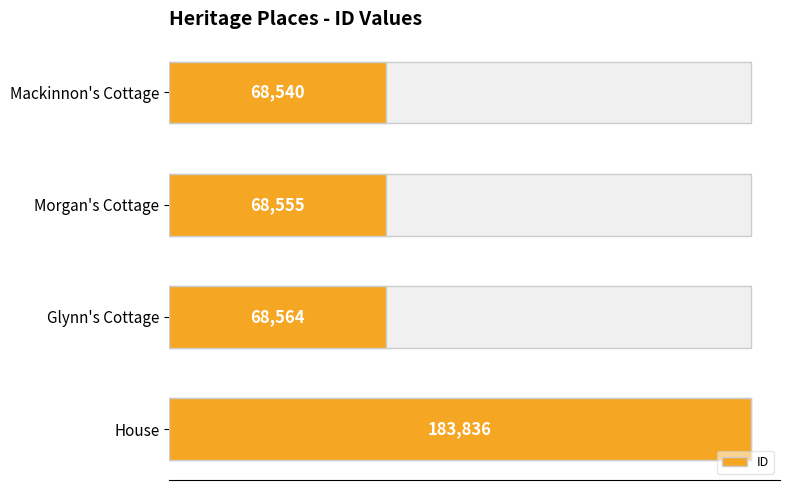

How many distinct data groups are displayed?

1